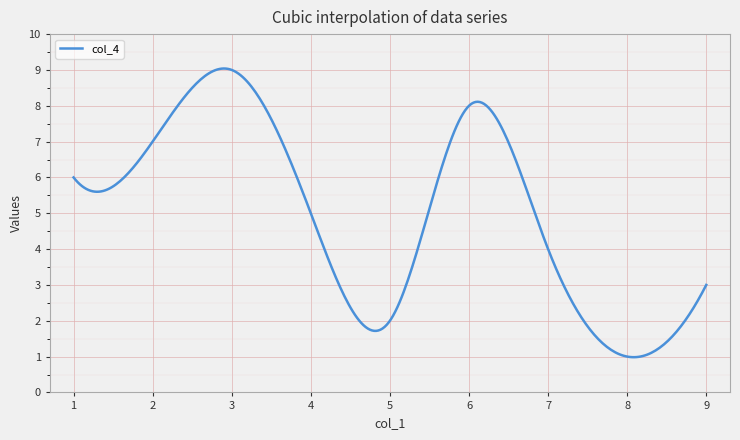

How many lines are shown in the chart?

1